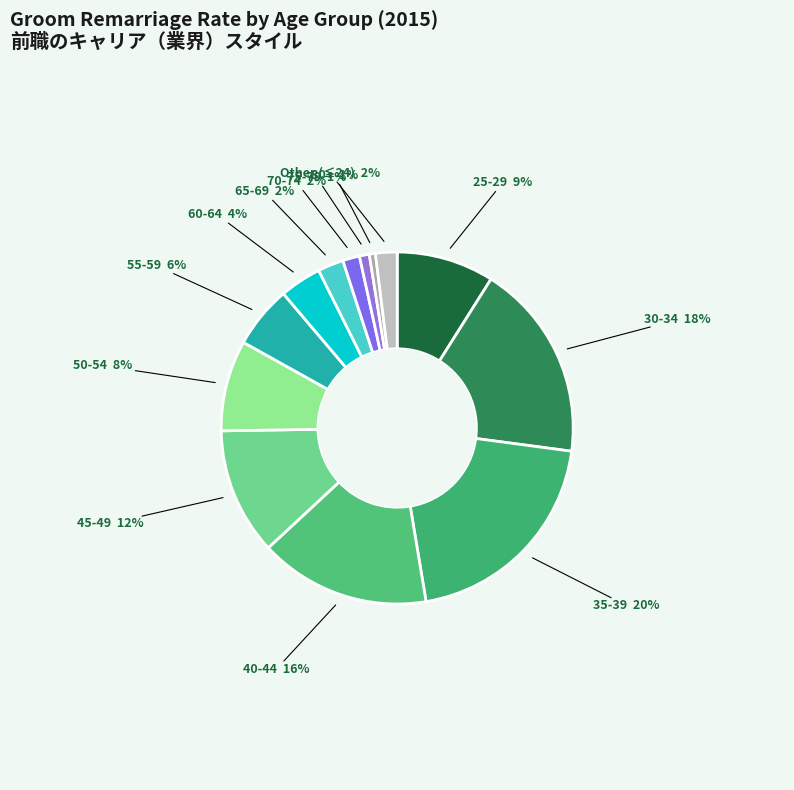

Count the number of slices in the pie.

13